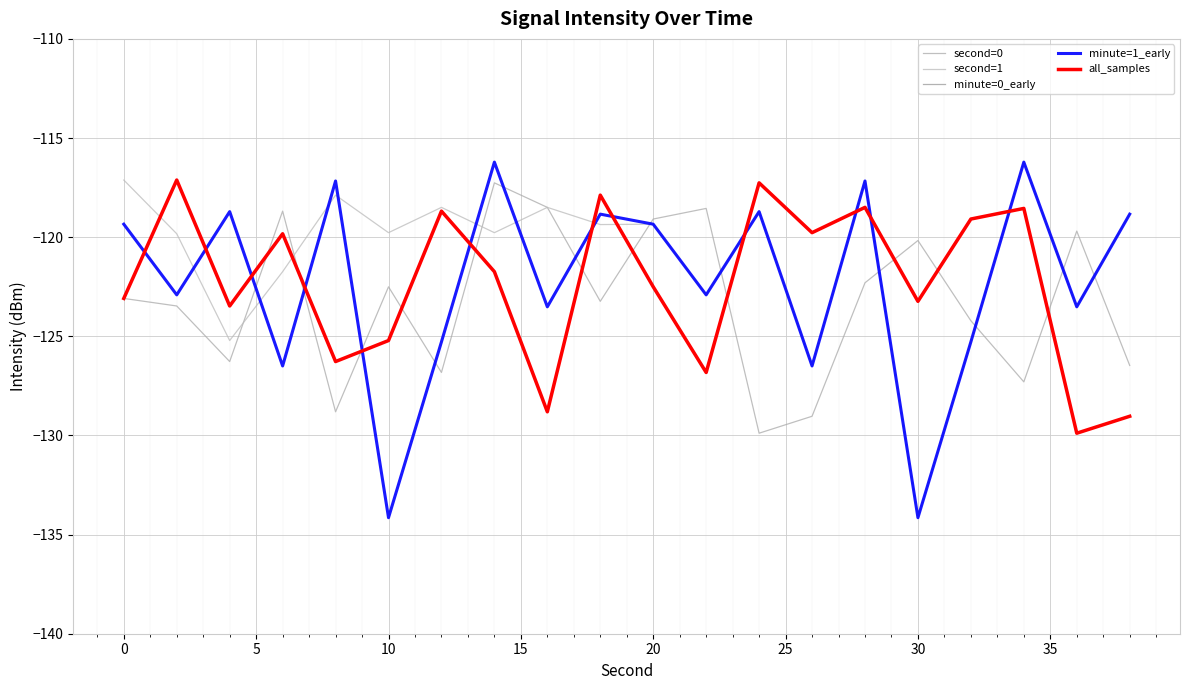

What is the value of the second=1 point at the 2nd from the left?

-119.8